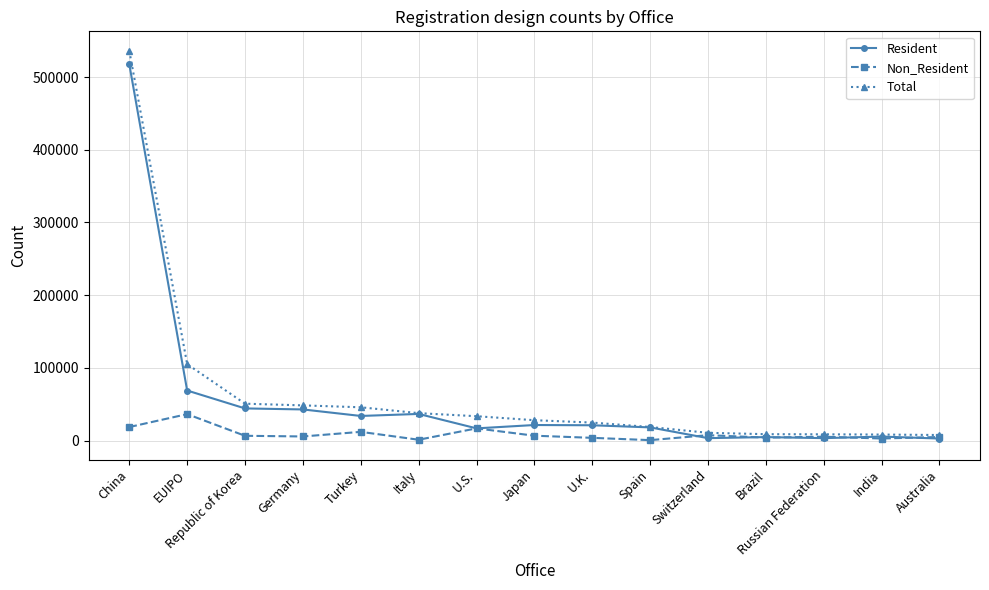

What is the label of the 4th point from the right?

Brazil